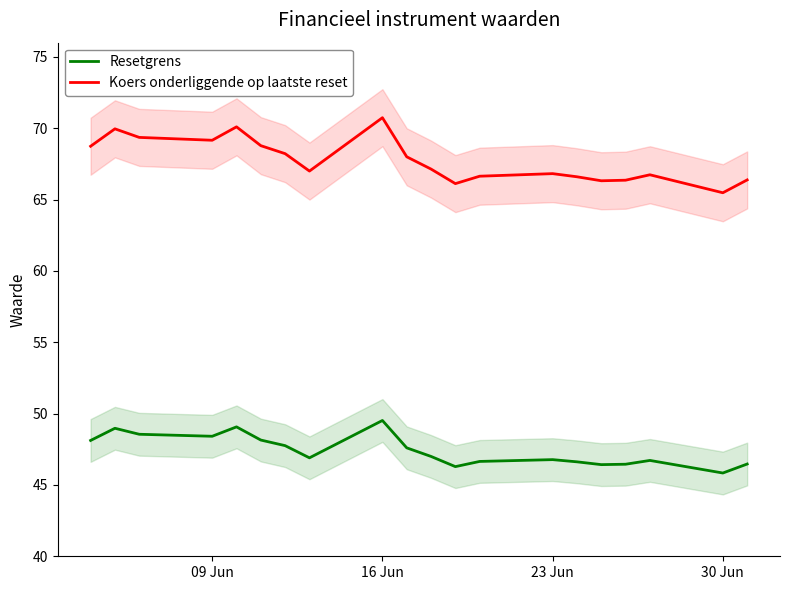

What is the difference between the maximum and second lowest values in the Koers onderliggende op laatste reset series?

4.6